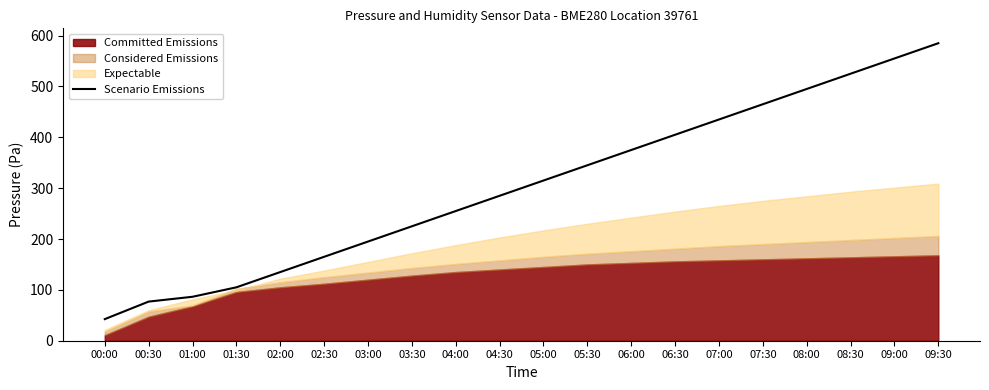

Reading left to right, what are all the values shown in this chart?

00:00=42.5	00:30=76.9	01:00=86.4	01:30=105.0	02:00=135.0	02:30=165.0	03:00=195.0	03:30=225.0	04:00=255.0	04:30=285.0	05:00=315.0	05:30=345.0	06:00=375.0	06:30=405.0	07:00=435.0	07:30=465.0	08:00=495.0	08:30=525.0	09:00=555.0	09:30=585.0